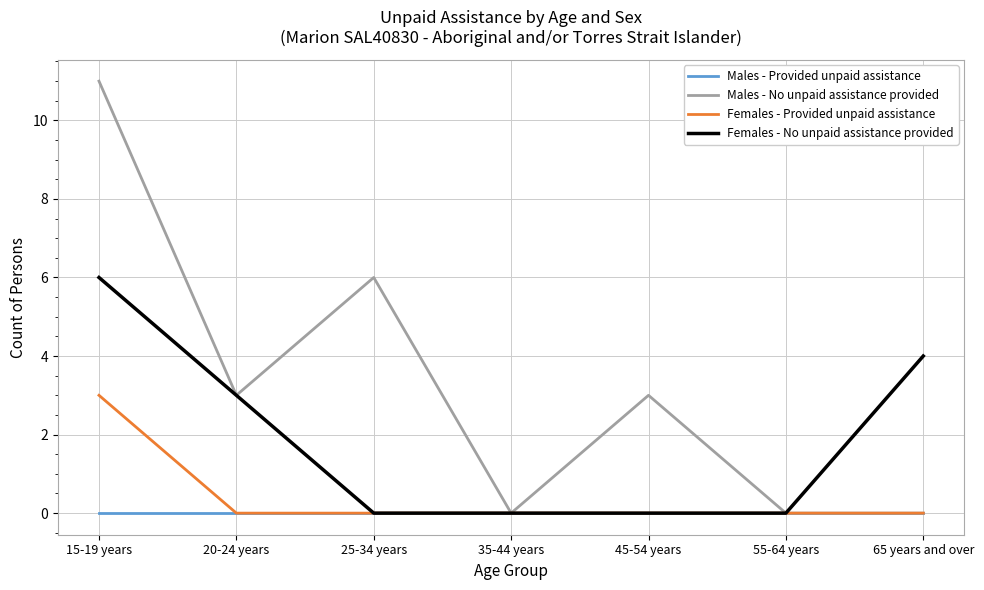

How many lines are shown in the chart?

4